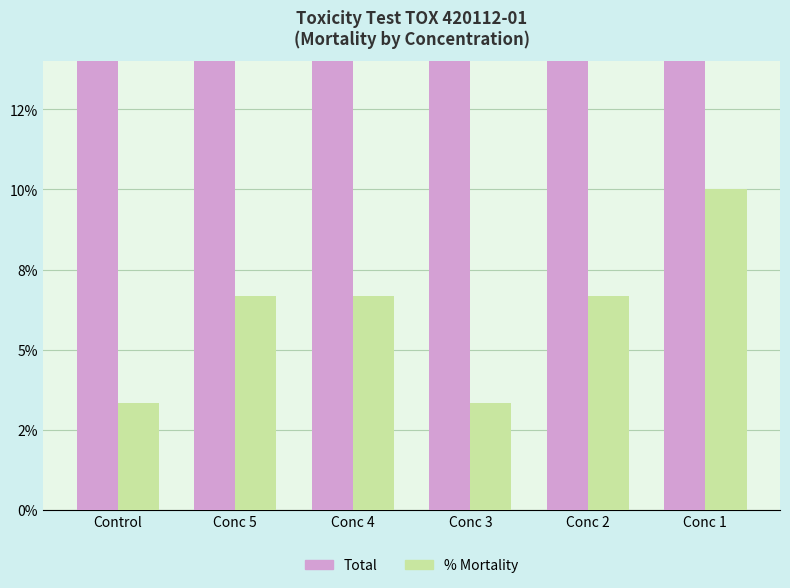

At which category is the sum across all series the highest?

Conc 1